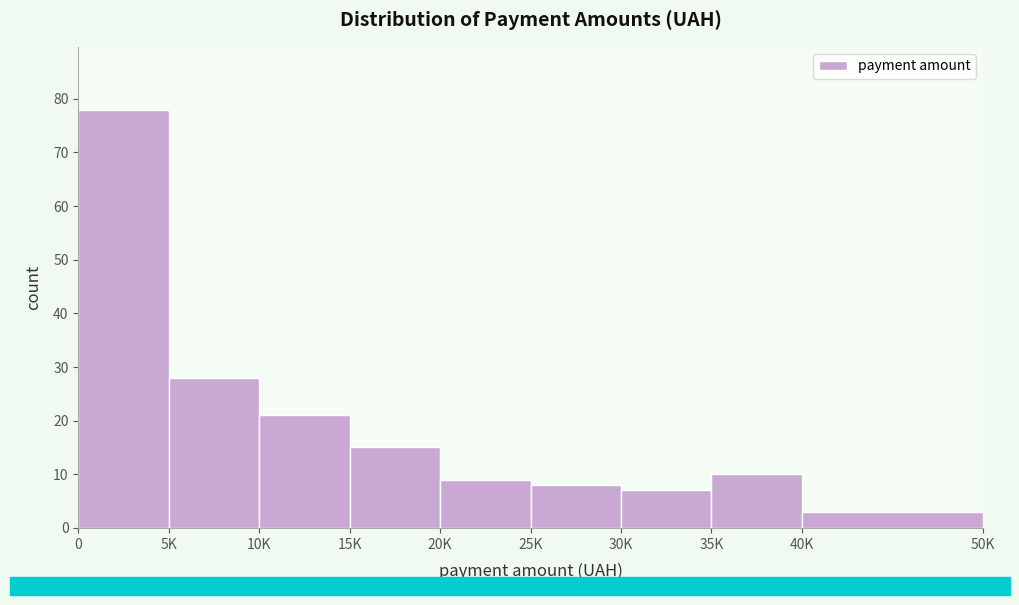

Reading right to left, list all the values displayed in this chart.

3	10	7	8	9	15	21	28	78